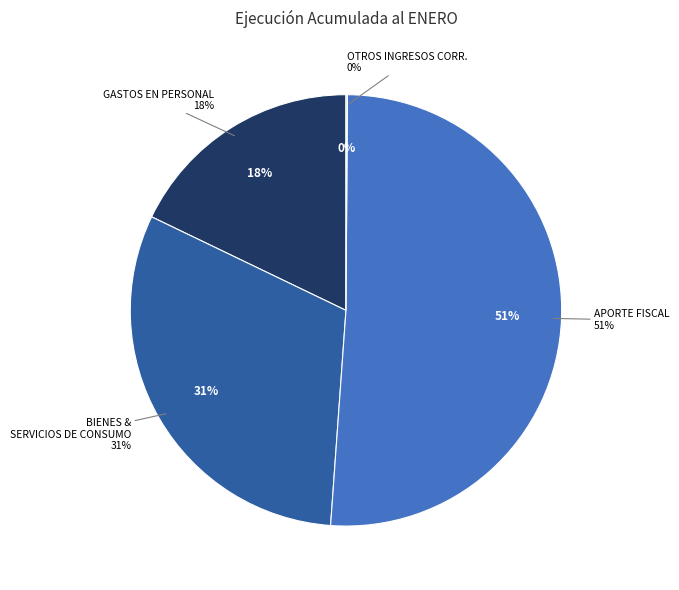

Is BIENES Y SERVICIOS DE CONSUMO the majority of the pie?

No